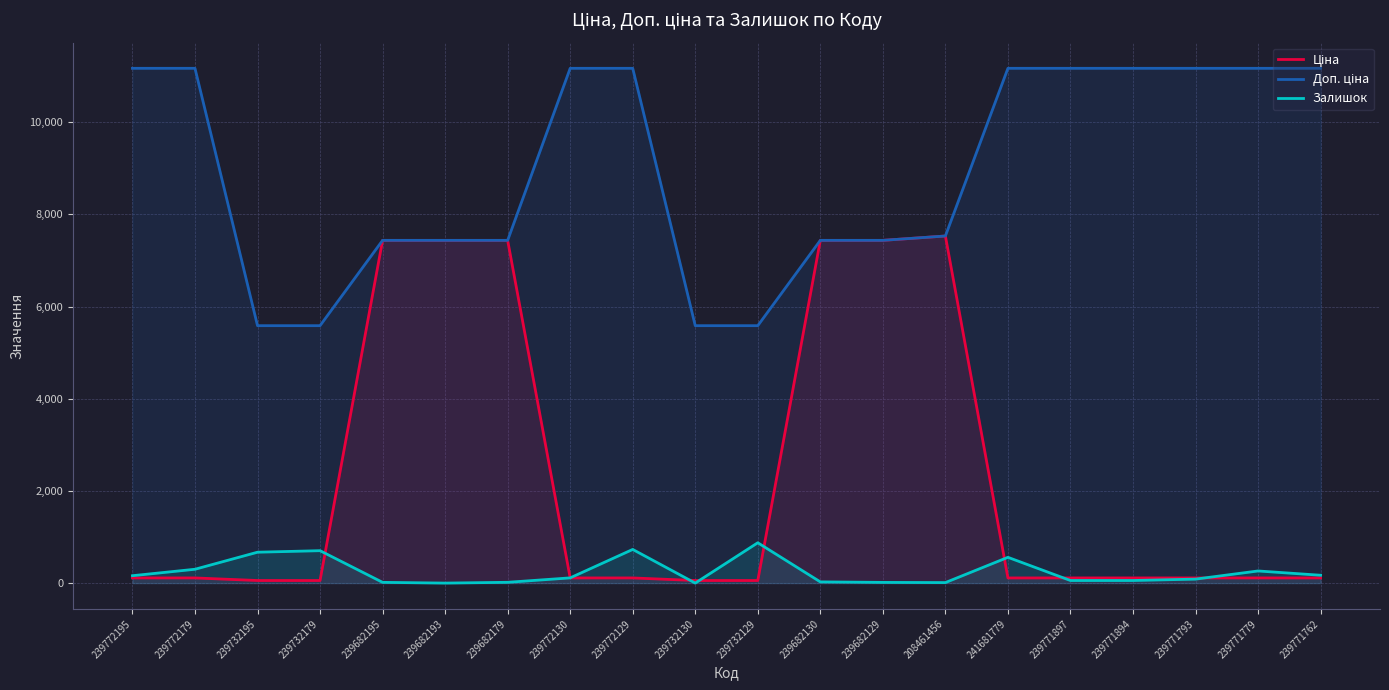

True or false: Доп. ціна and Ціна intersect in this chart.

False